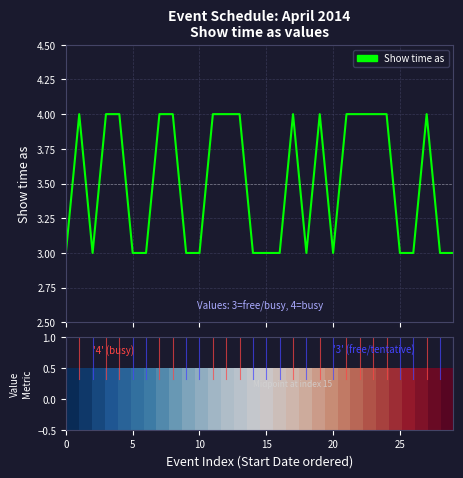

What is the smallest value displayed?

3